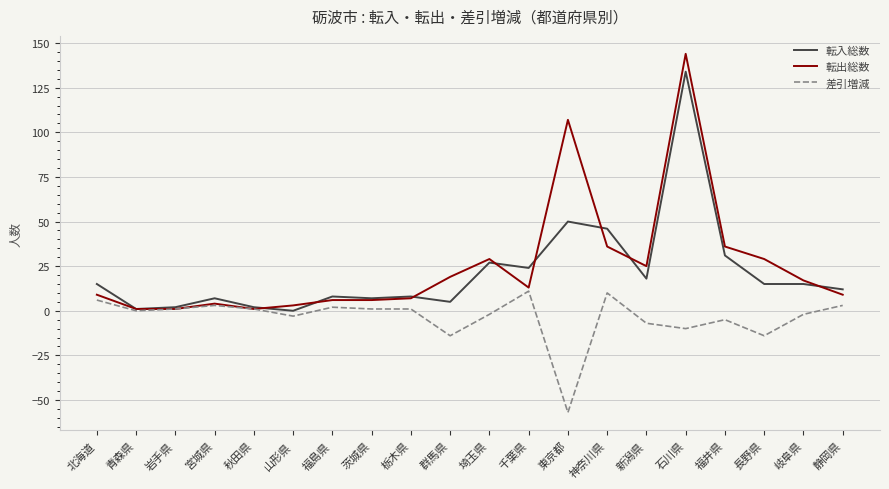

Rank the series by their maximum value, from highest to lowest.

転出総数, 転入総数, 差引増減